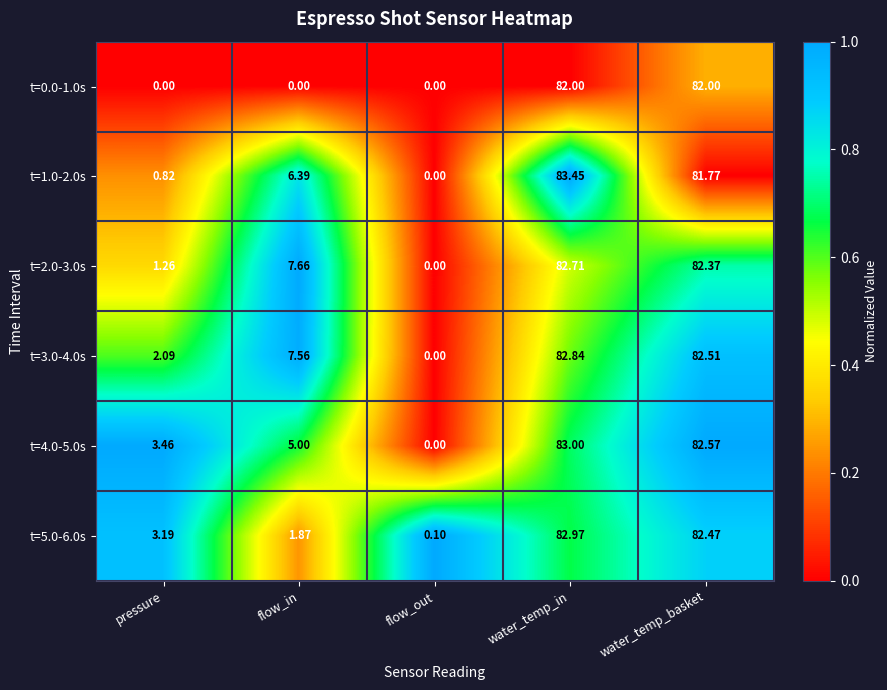

List the labels in order of t=1.0-2.0s value, largest first.

water_temp_in, water_temp_basket, flow_in, pressure, flow_out